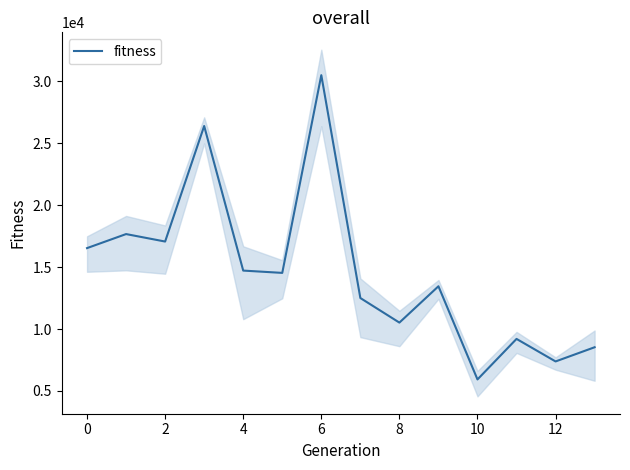

Is it true that fitness equals 16532 at 0?

True